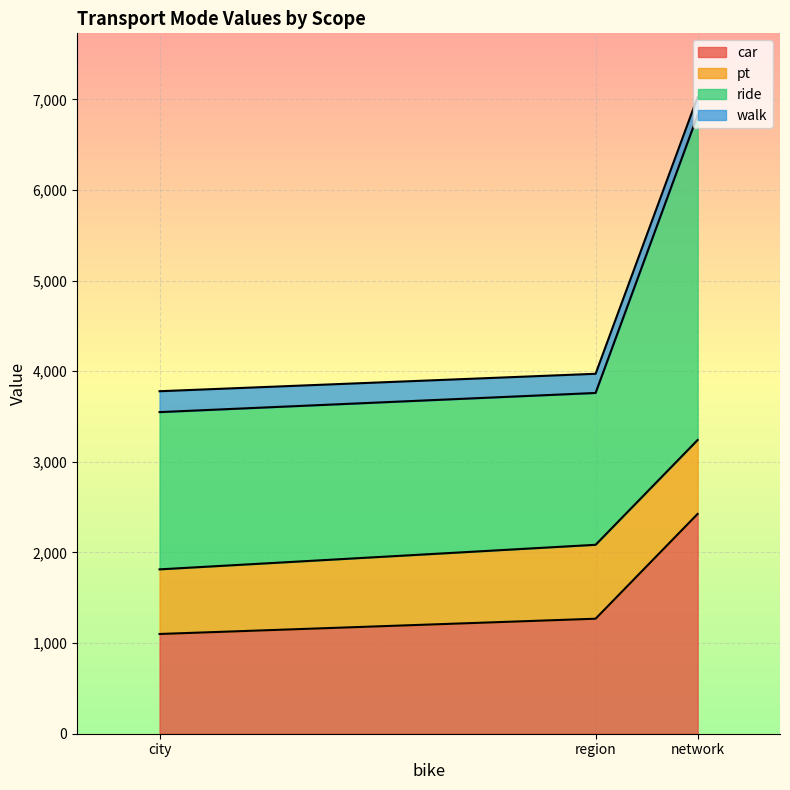

What is the lowest value of the car series?

1100.5